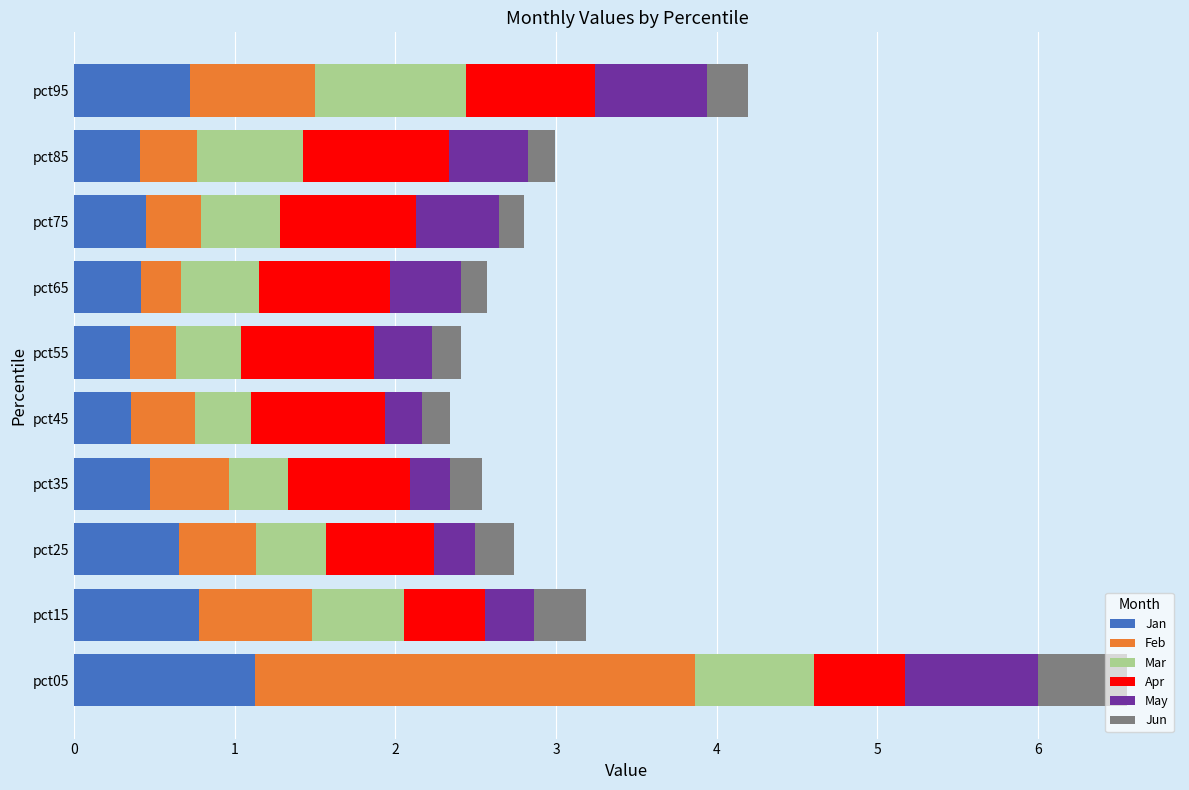

What is the lowest value of the Jan series?

0.3